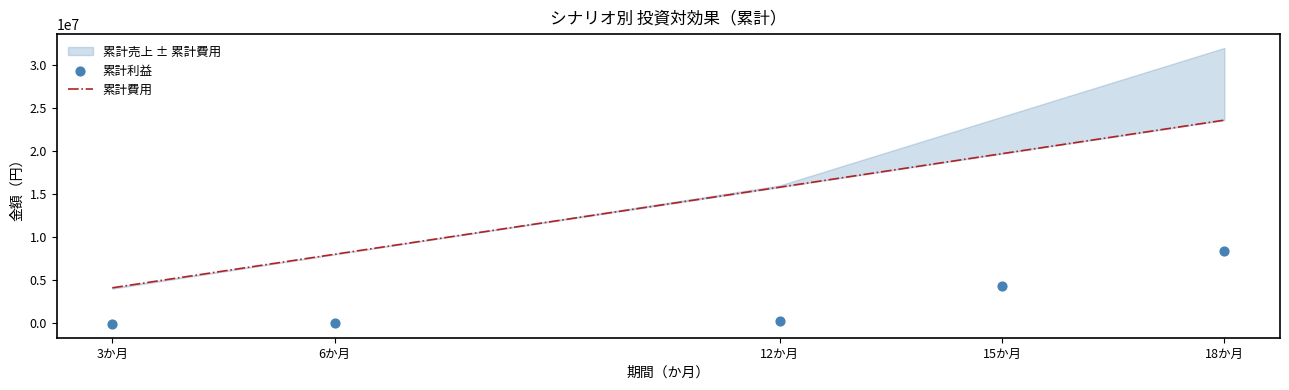

Which series contains the lowest Y value?

累計利益